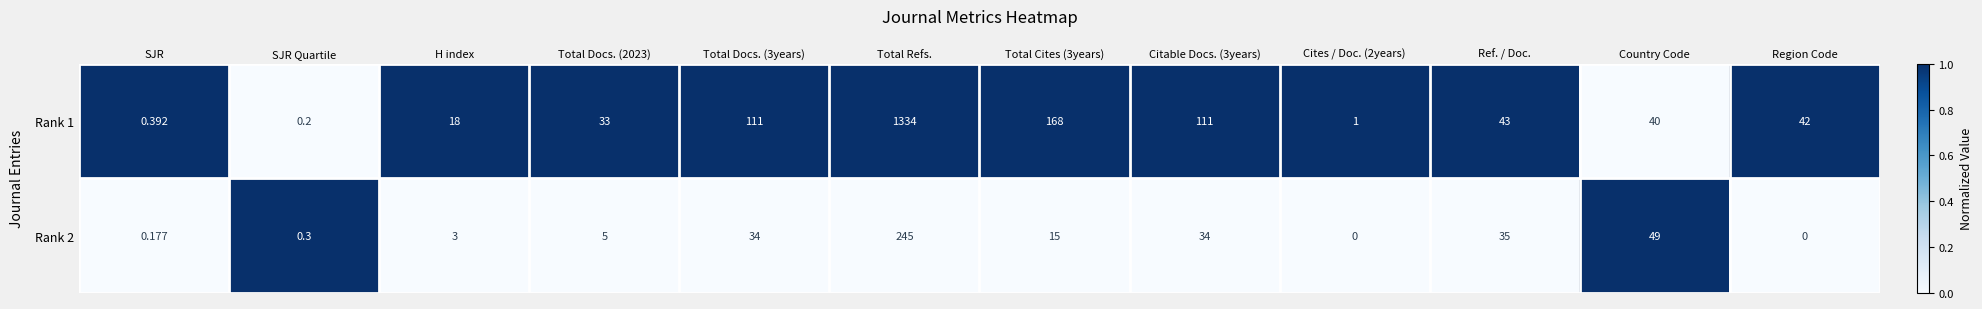

At which label does Rank 2 reach its peak?

Total Refs.